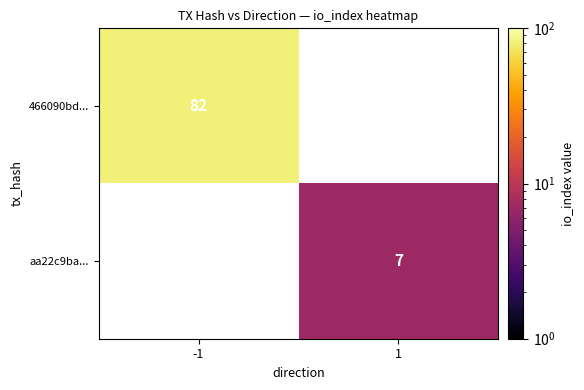

Is the value of 466090bd... at -1 greater than the value of aa22c9ba... at 1?

Yes